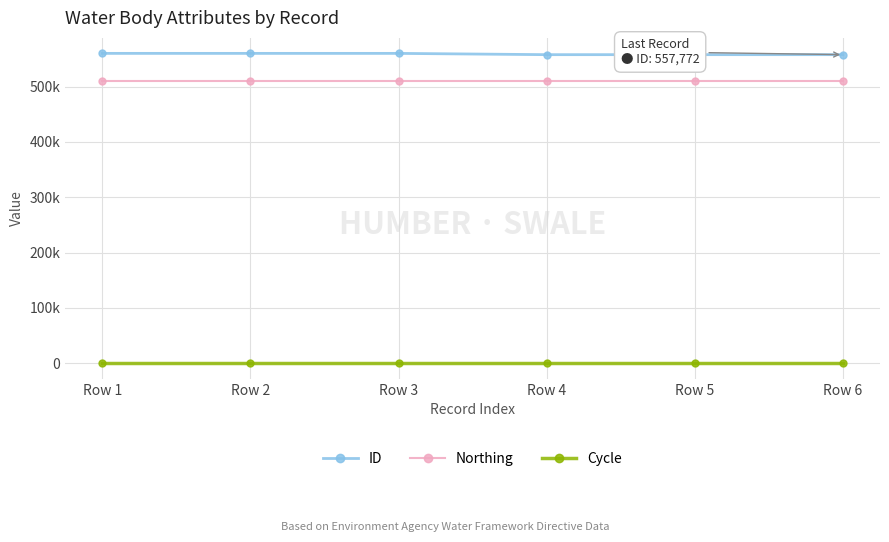

At which category is the sum across all series the highest?

Row 1